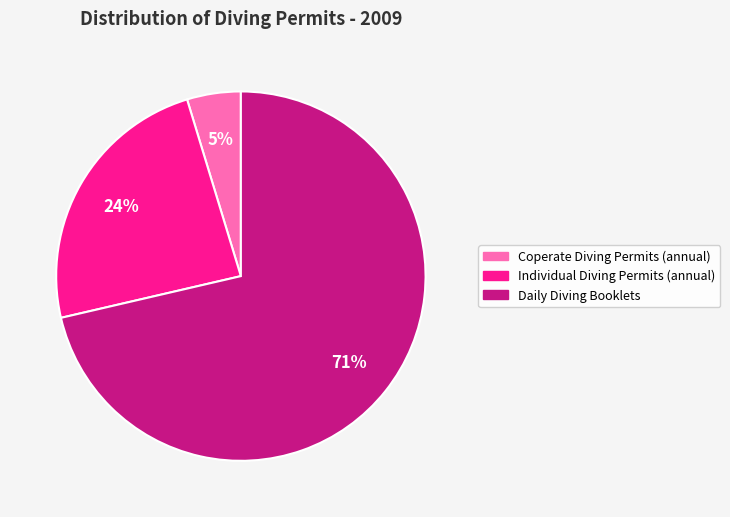

Which has a higher value, Daily Diving Booklets or Individual Diving Permits (annual)?

Daily Diving Booklets